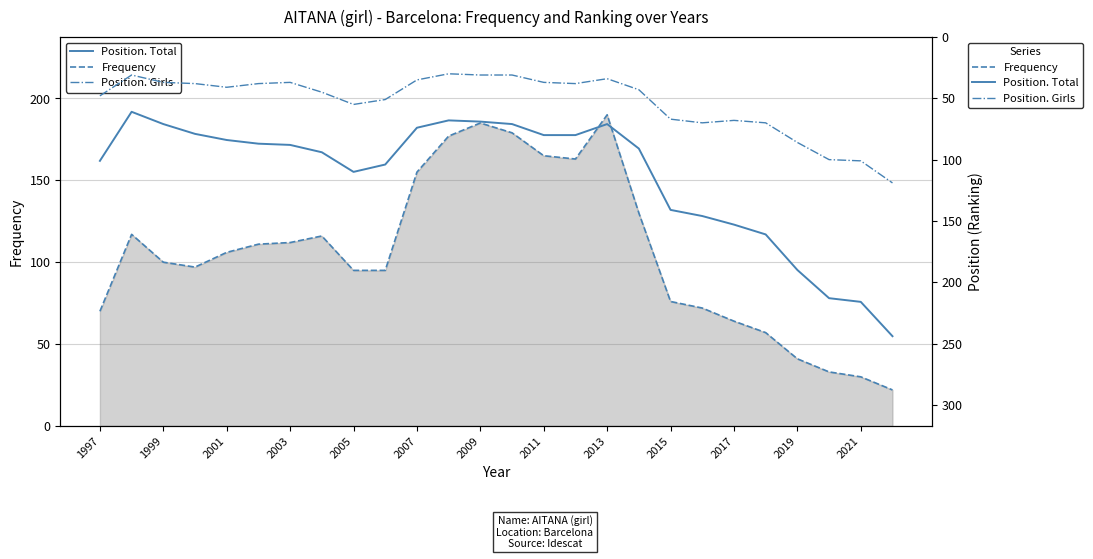

What is the difference between the maximum and minimum values in the Position. Girls series?

89